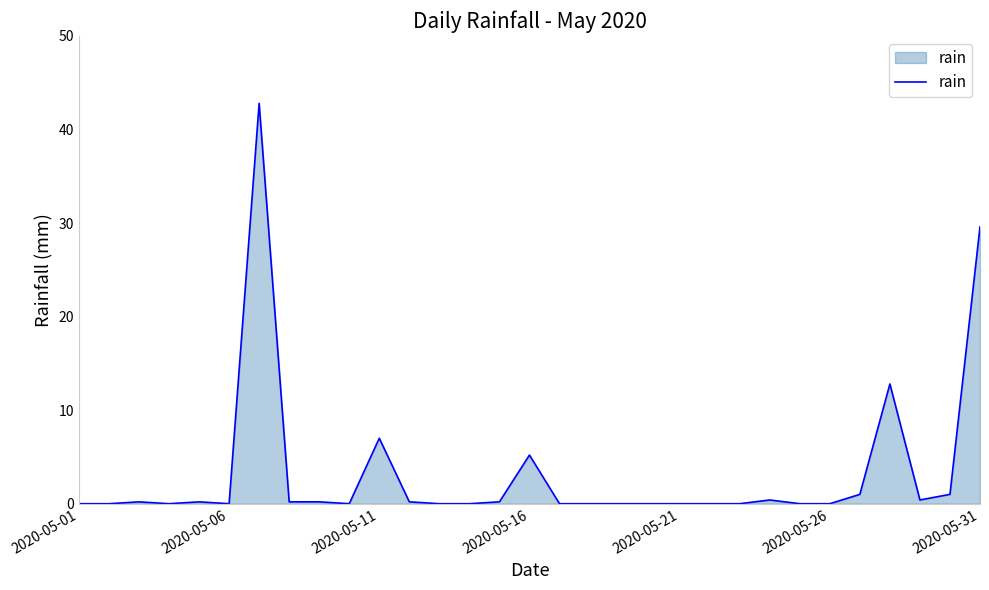

What is the maximum value shown in the chart?

42.8